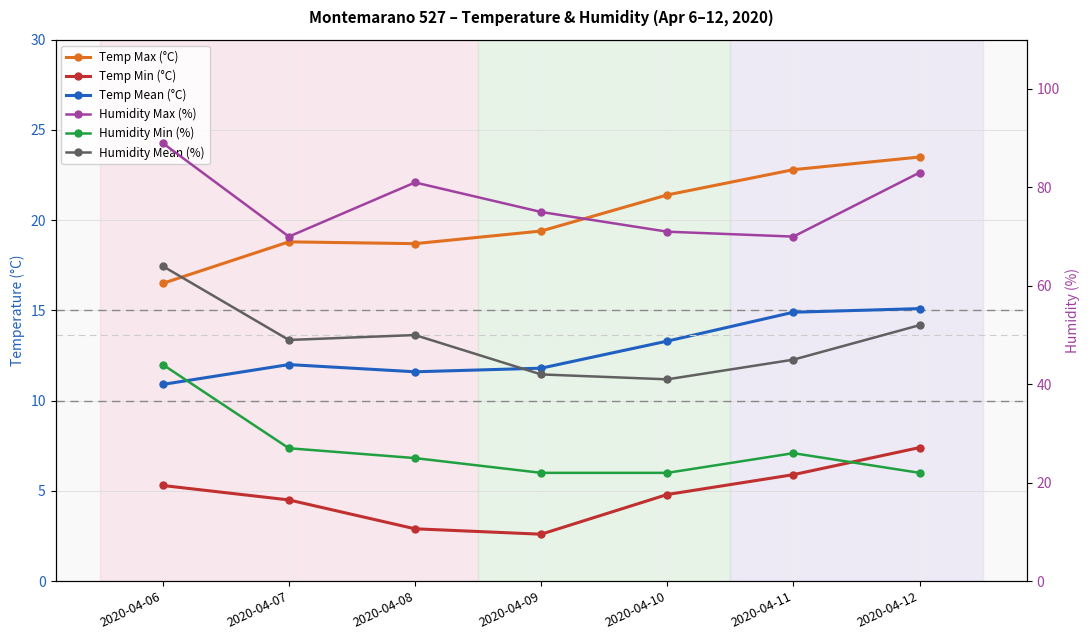

What is the difference between the second highest and minimum values in the Humidity Max (%) series?

13.0